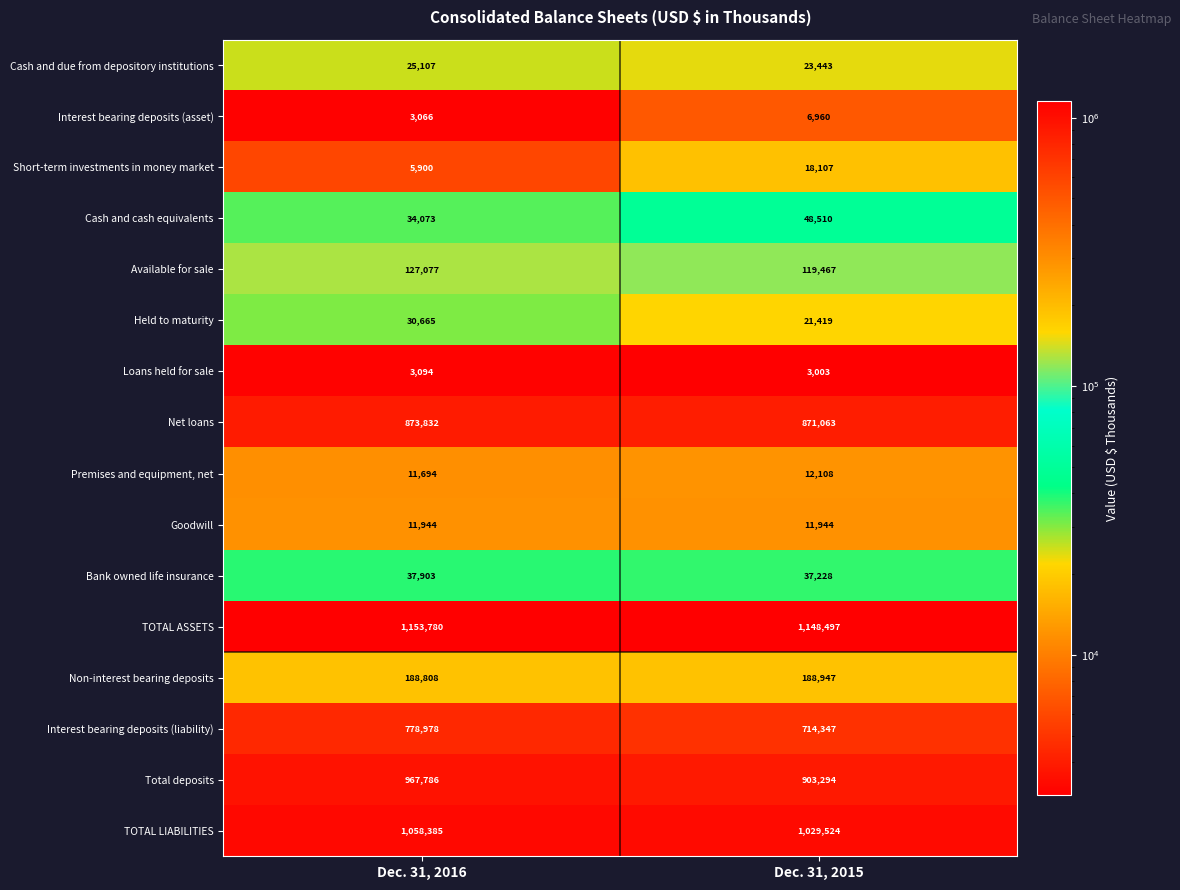

What is the sum of all Interest bearing deposits (asset) values?

10026